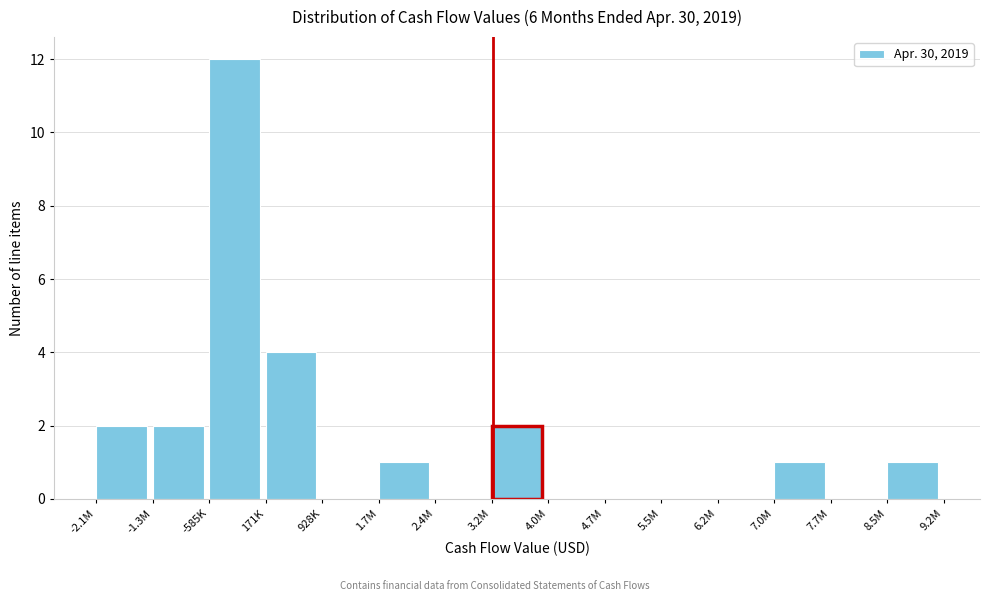

Reading left to right, transcribe all the data shown in this chart.

-2.1M=2	-1.3M=2	-585K=12	171K=4	928K=0	1.7M=1	2.4M=0	3.2M=2	4.0M=0	4.7M=0	5.5M=0	6.2M=0	7.0M=1	7.7M=0	8.5M=1